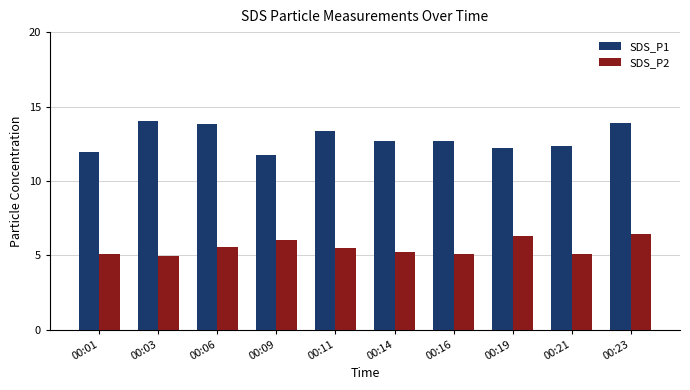

What is the average value of the SDS_P1 series?

12.9